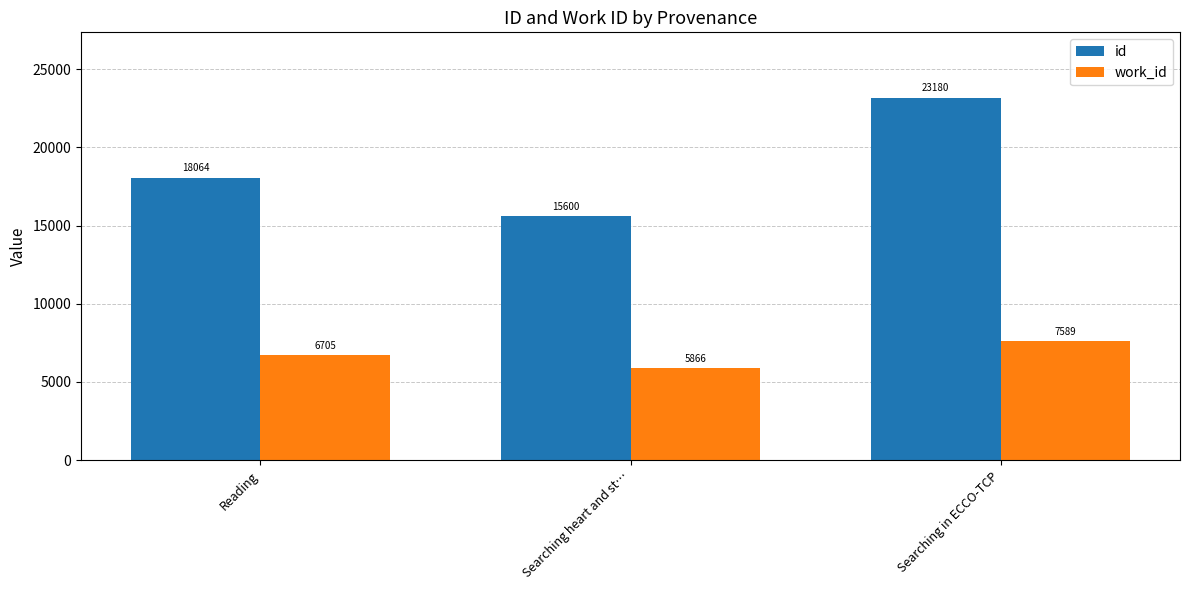

At how many categories does at least one series exceed 19684?

1